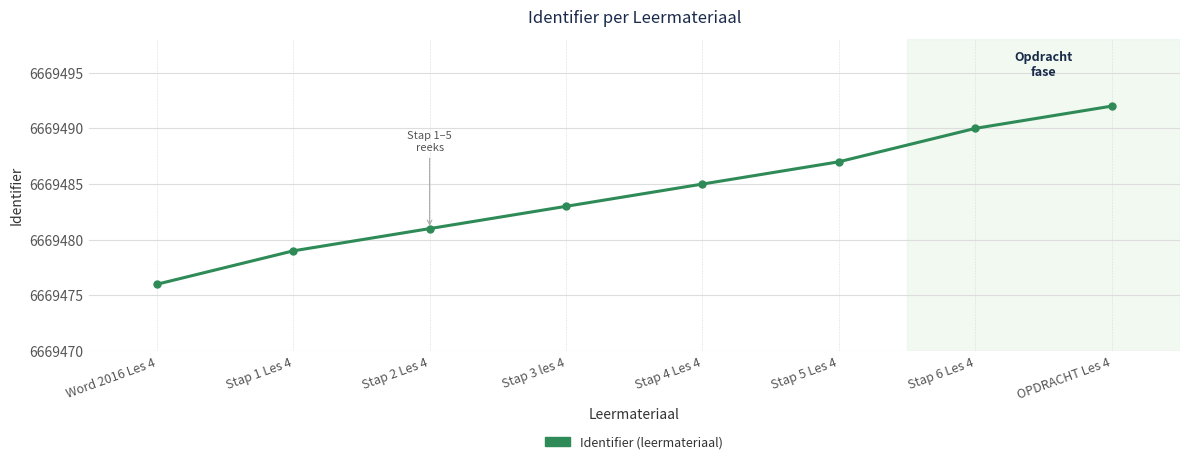

At which label is the value closest to 6669484?

Stap 3 les 4